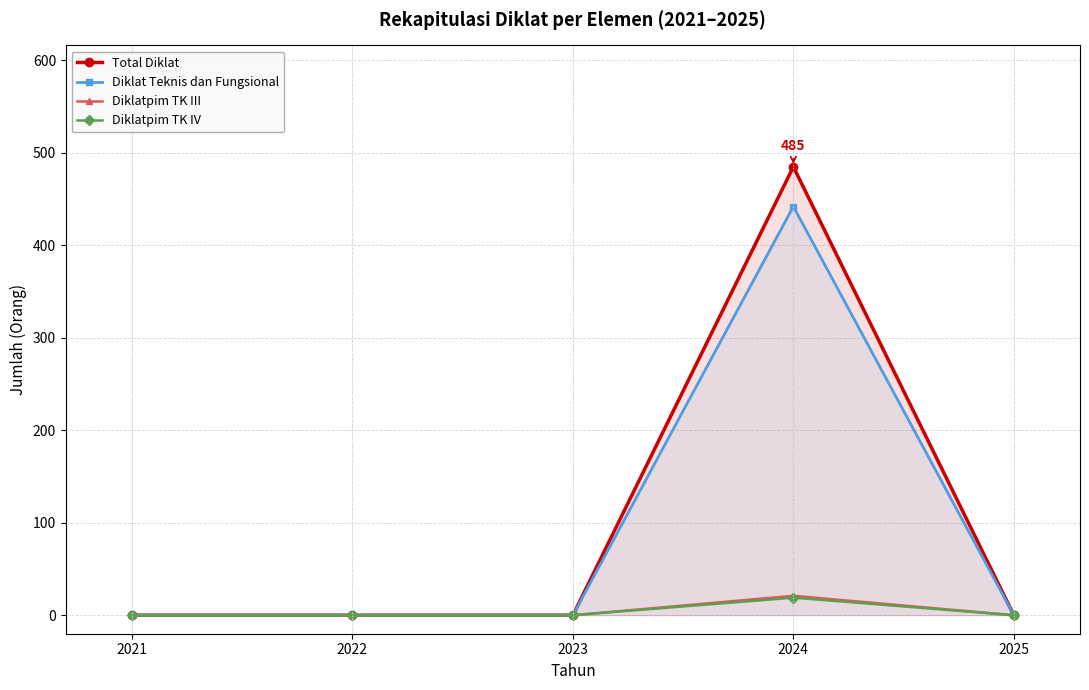

How many lines are shown in the chart?

4